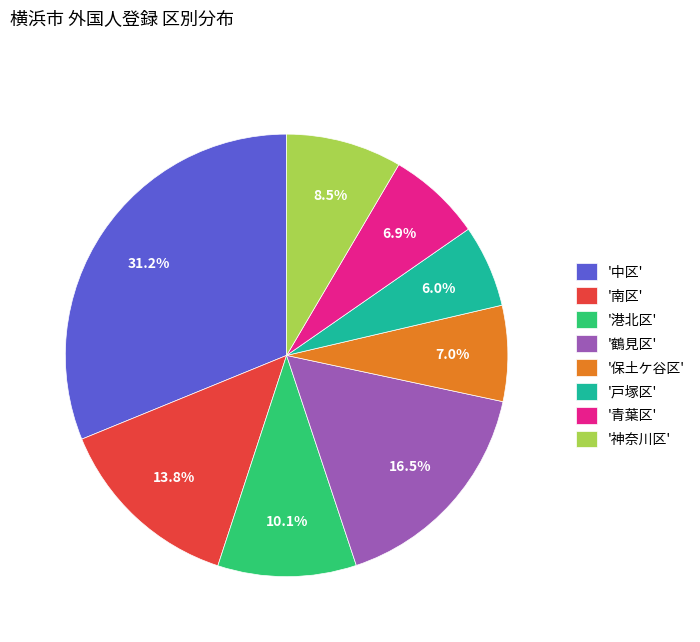

What portion of the pie excludes '南区'?

86.2%